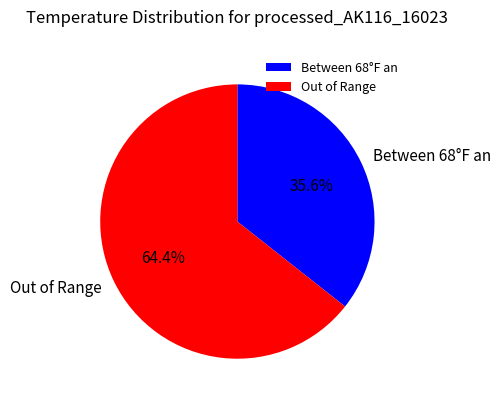

What is the majority slice?

Out of Range